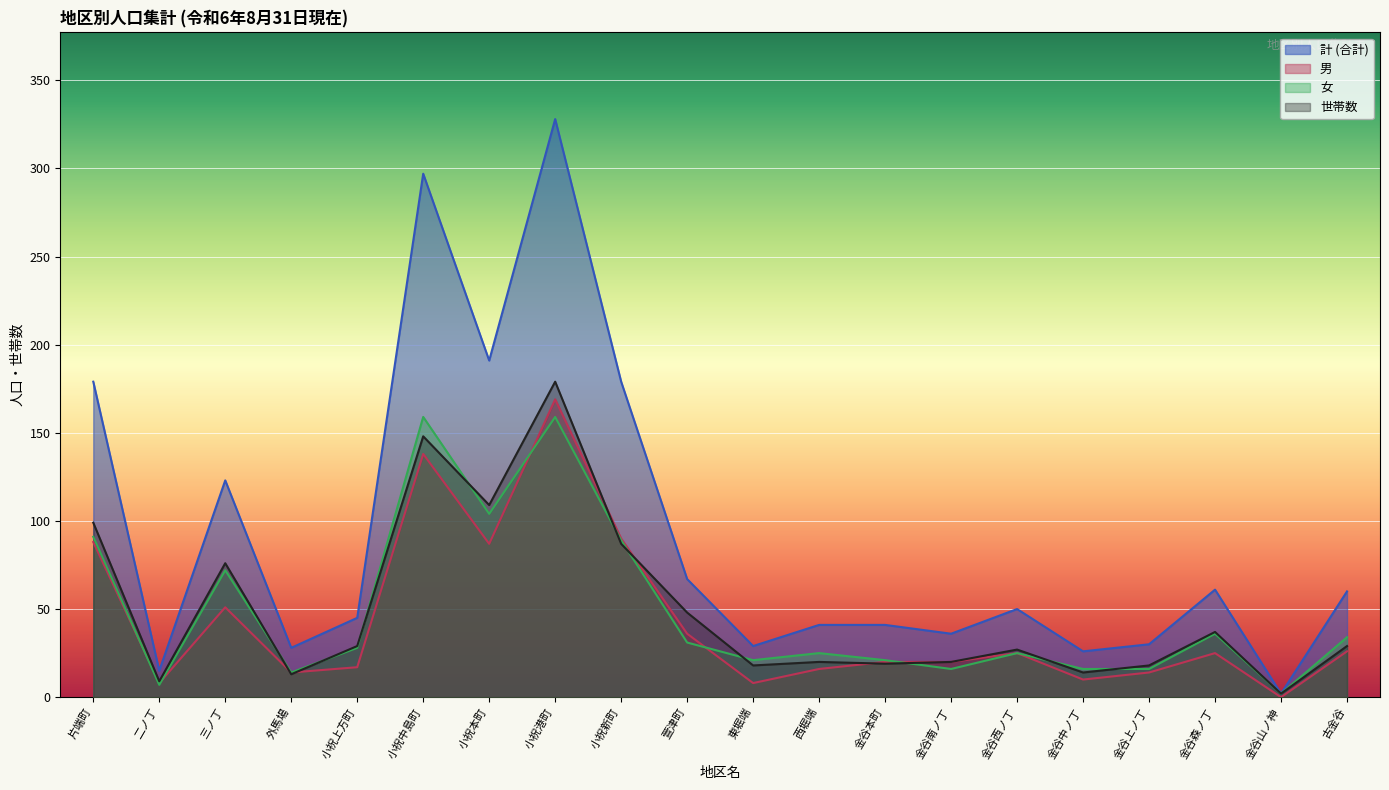

Count the number of categories in the chart.

20